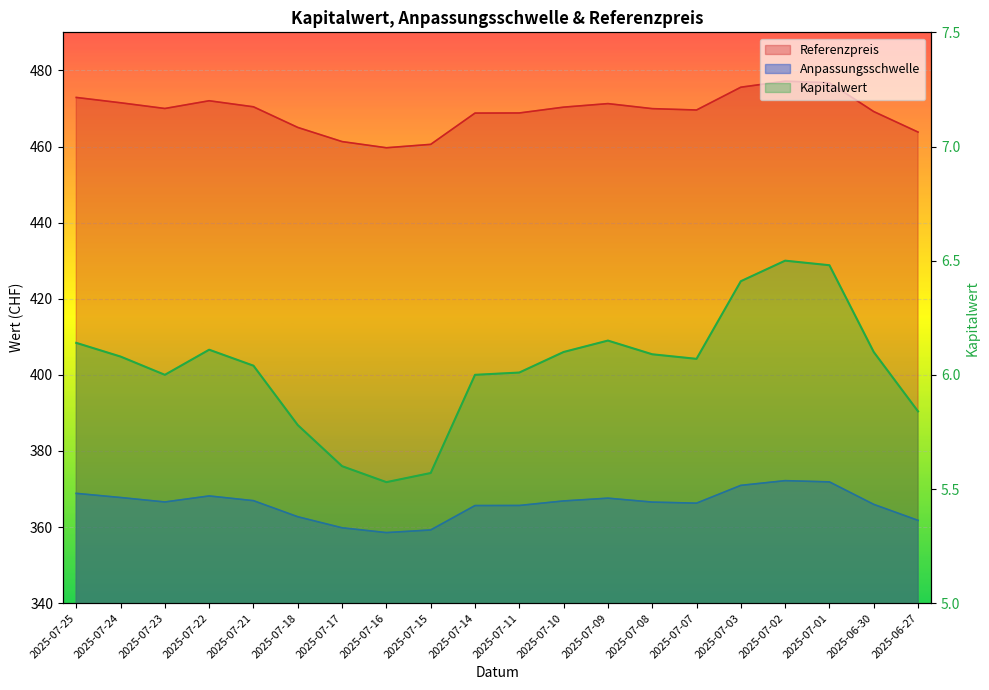

What is the minimum value for Anpassungsschwelle?

358.5